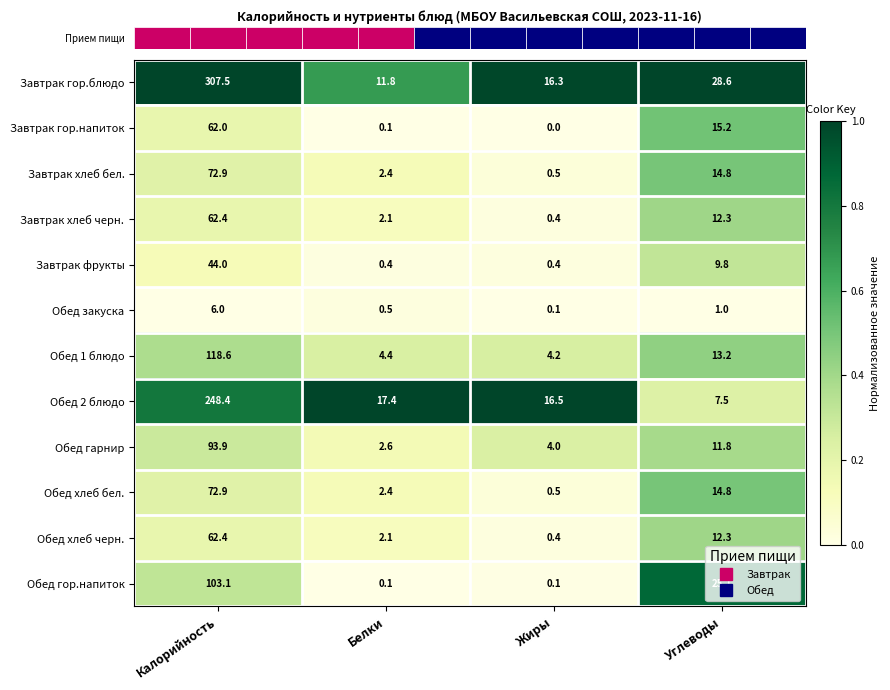

Which series has the largest total across all categories?

Завтрак гор.блюдо